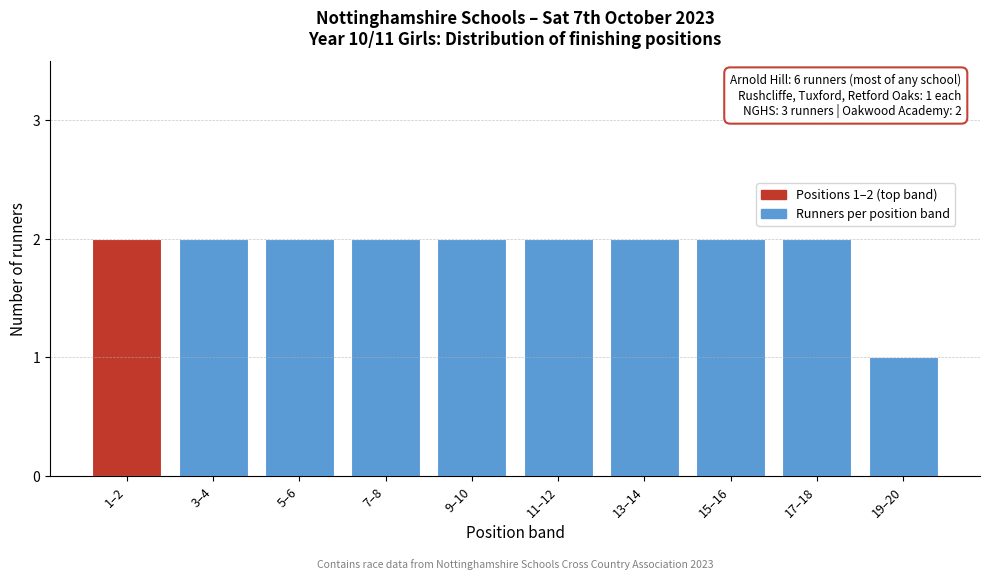

Reading left to right, what are all the values shown in this chart?

1–2=2	3–4=2	5–6=2	7–8=2	9–10=2	11–12=2	13–14=2	15–16=2	17–18=2	19–20=1